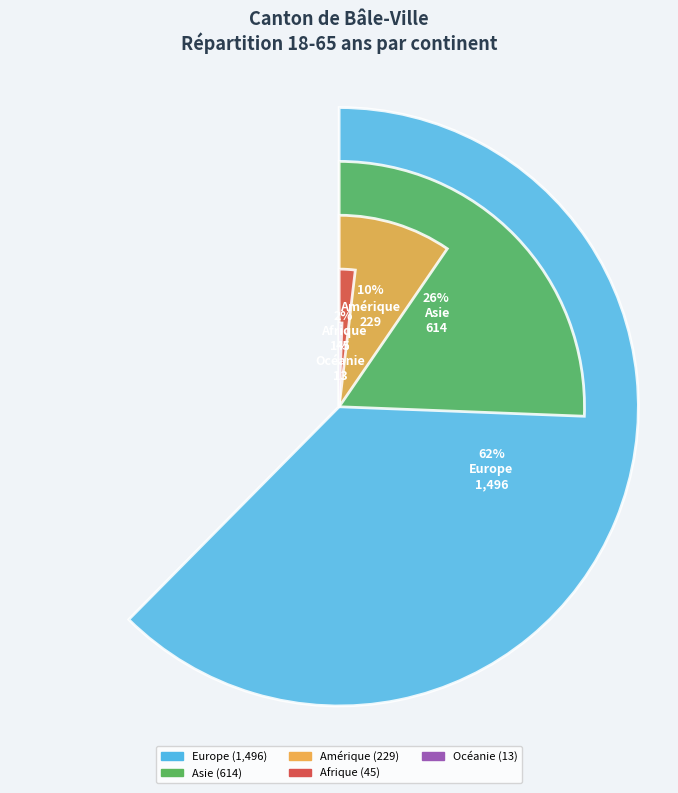

Which slice represents more than half of the pie?

Europe